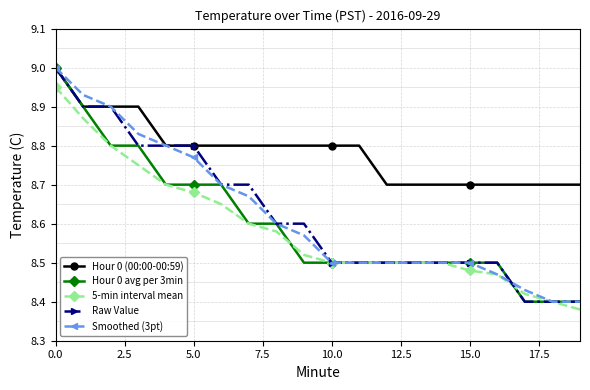

What is the maximum value for Smoothed (3pt)?

9.0